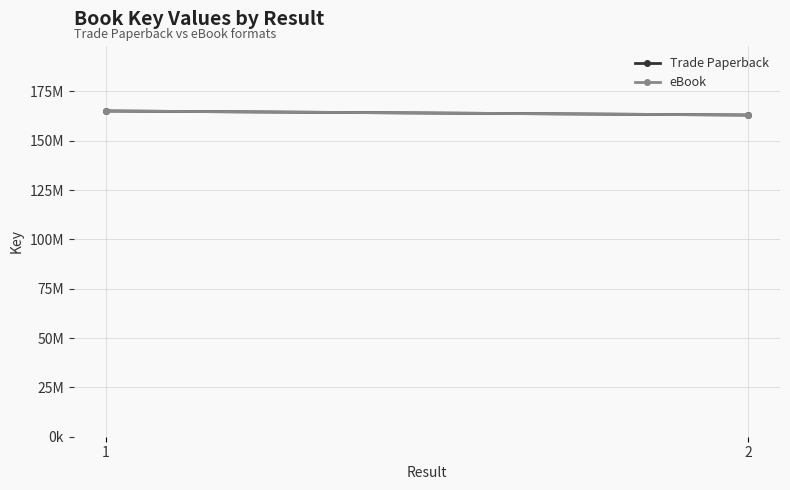

Is this an area chart (filled region under the line)?

No